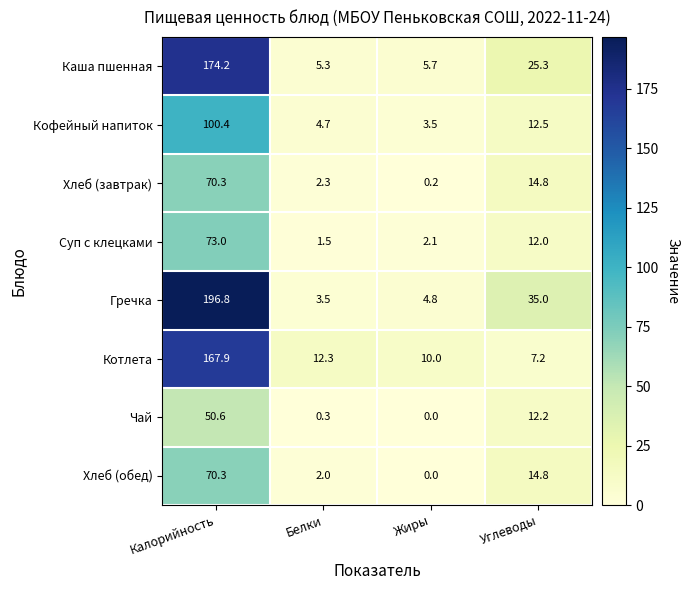

What is the total value across all series at Углеводы?

133.8